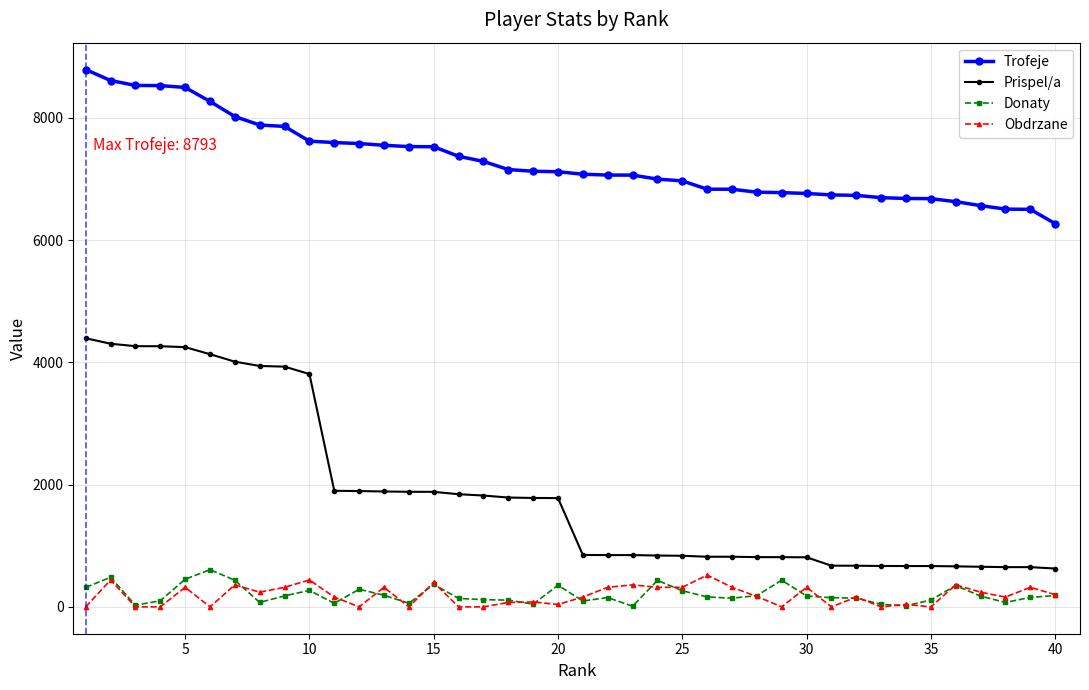

Which series has the largest total across all categories?

Trofeje